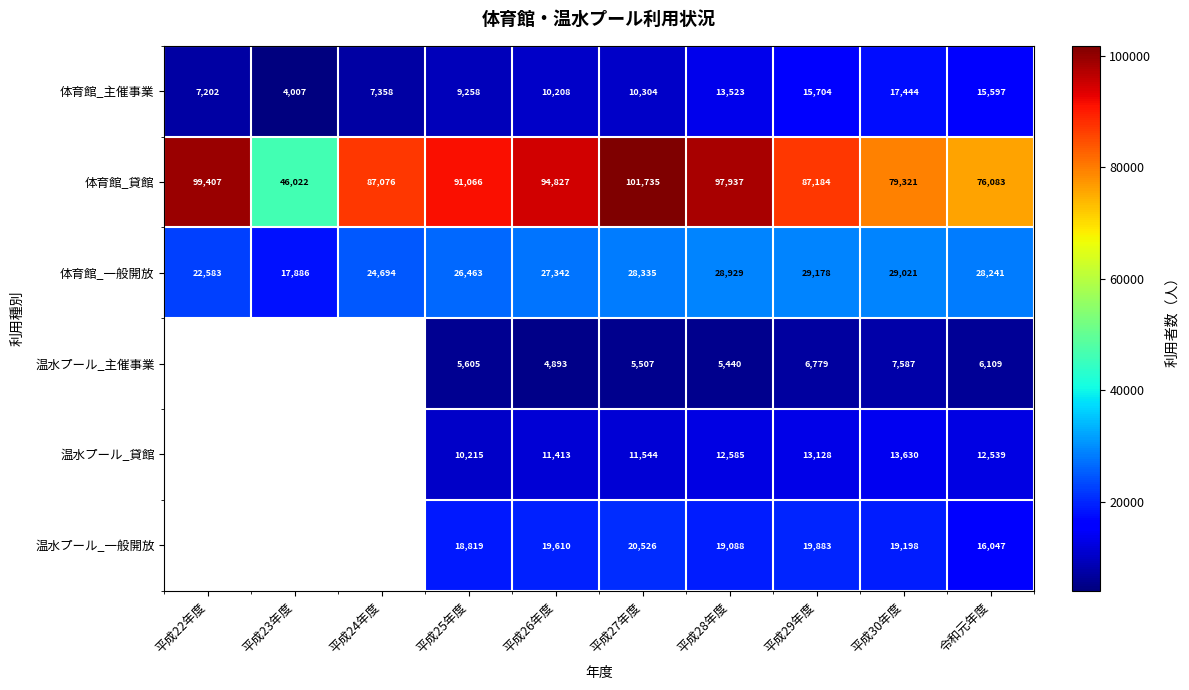

What is the maximum value for 体育館_貸館?

101735